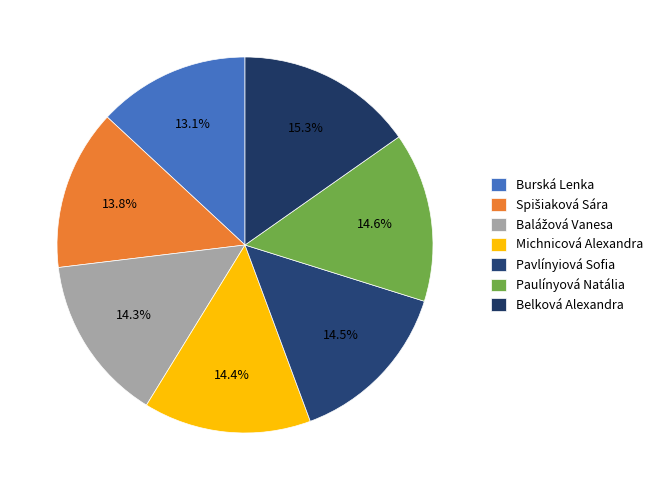

Which slice is the smallest?

Burská Lenka